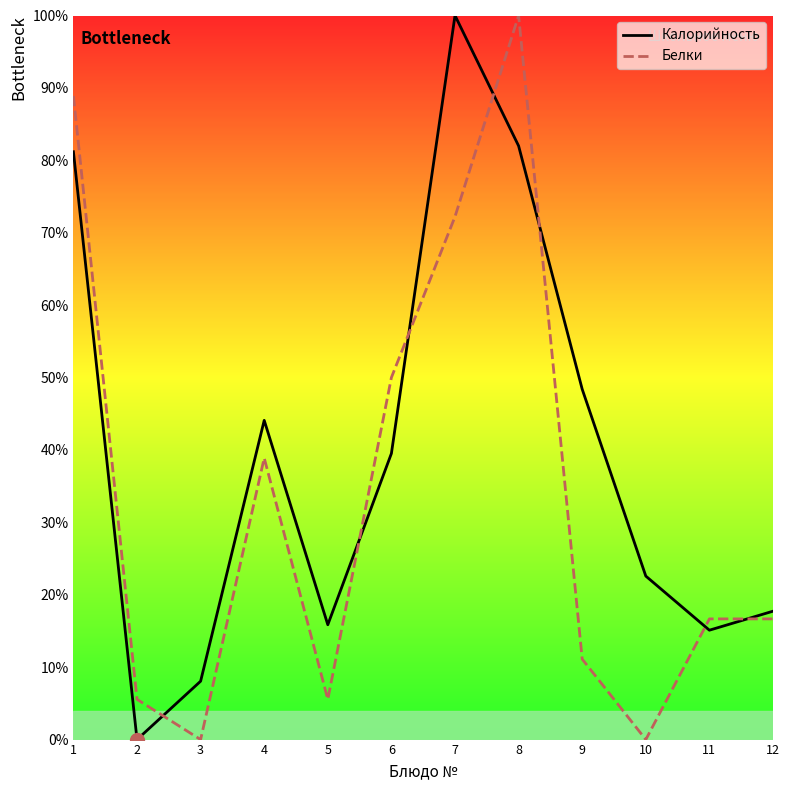

Is this an area chart (filled region under the line)?

No